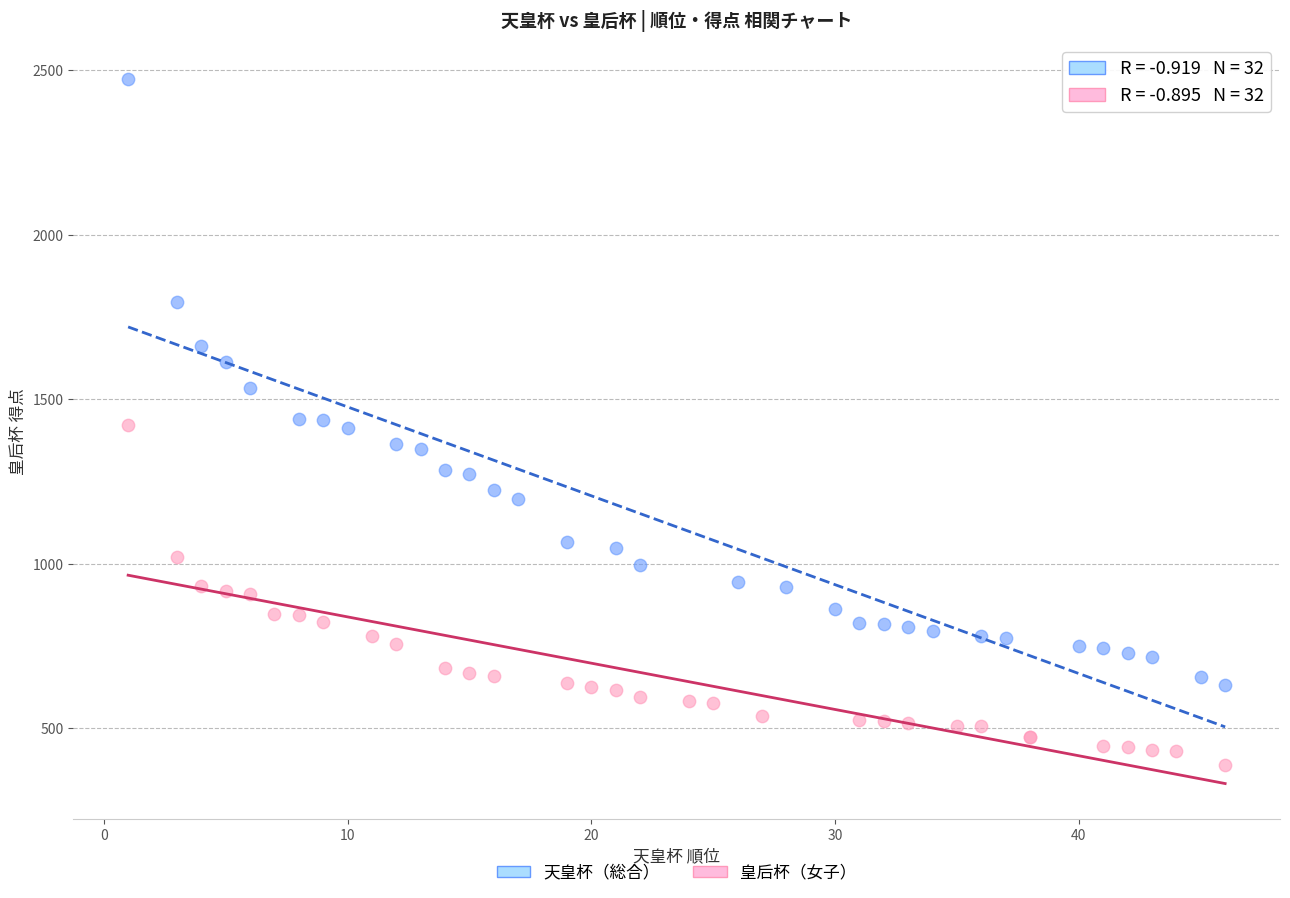

Which series has the largest Y range (max minus min)?

天皇杯（総合）